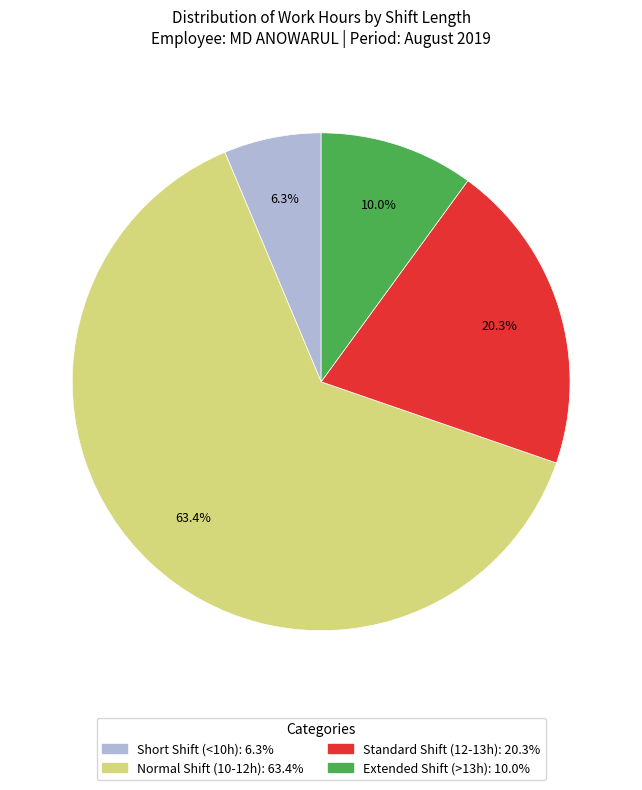

Does any single category account for the majority?

Yes